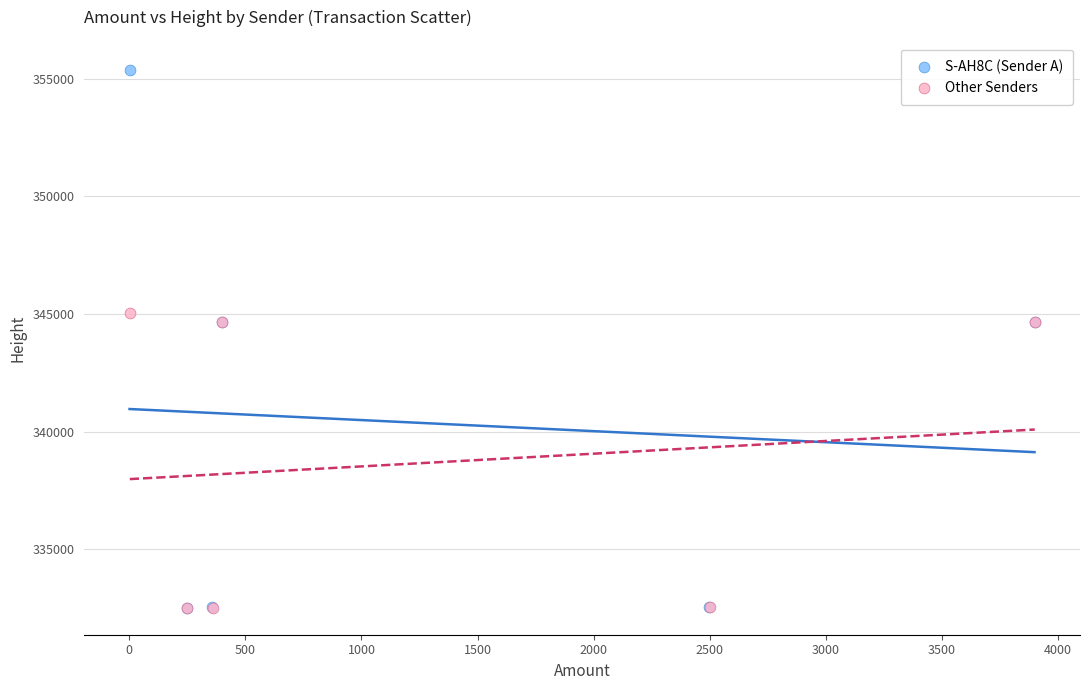

Which series reaches the maximum Y coordinate?

S-AH8C (Sender A)